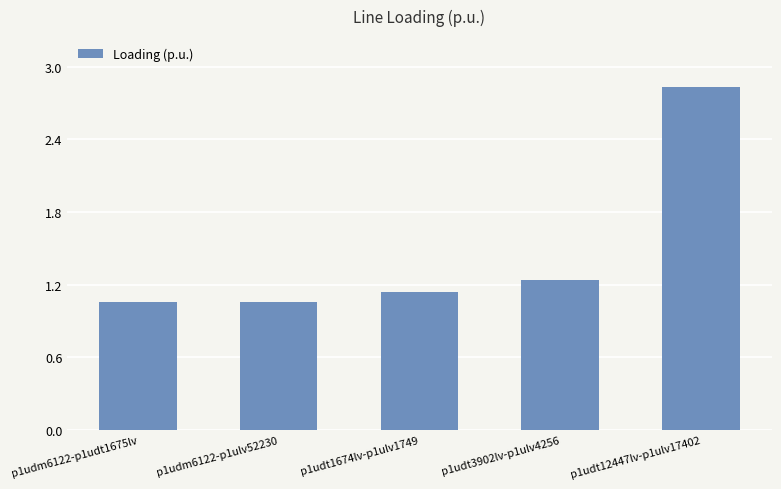

Are the bars horizontal?

No